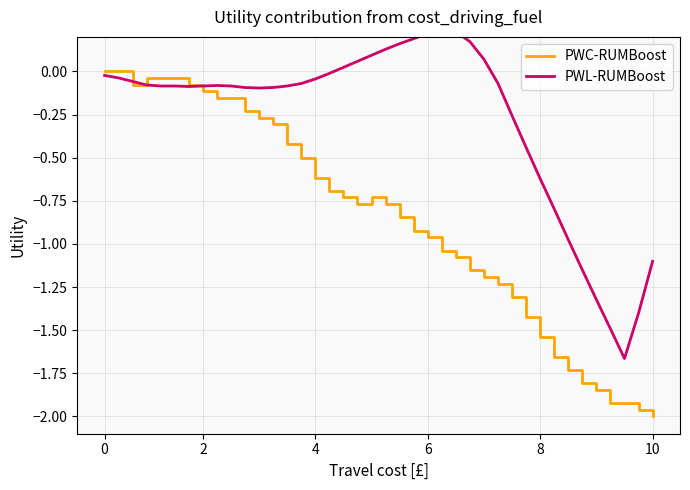

How many lines are shown in the chart?

2